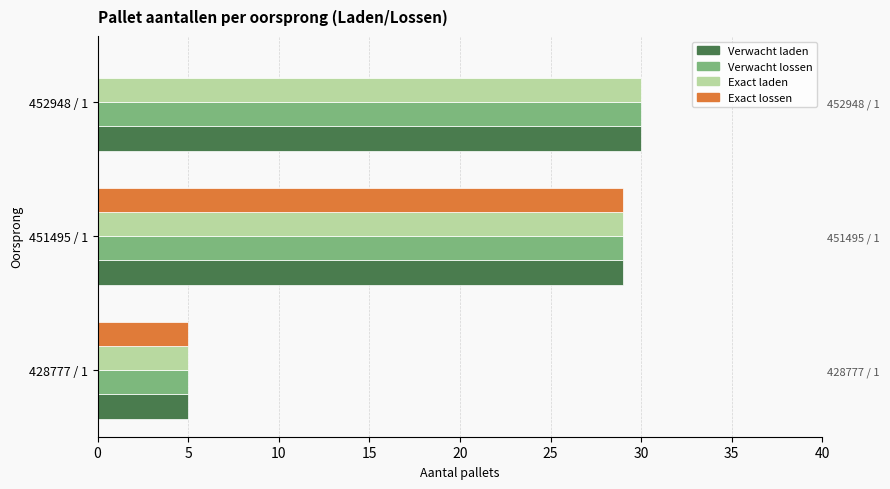

Rank the series at 0 from lowest to highest value.

Verwacht laden, Verwacht lossen, Exact laden, Exact lossen